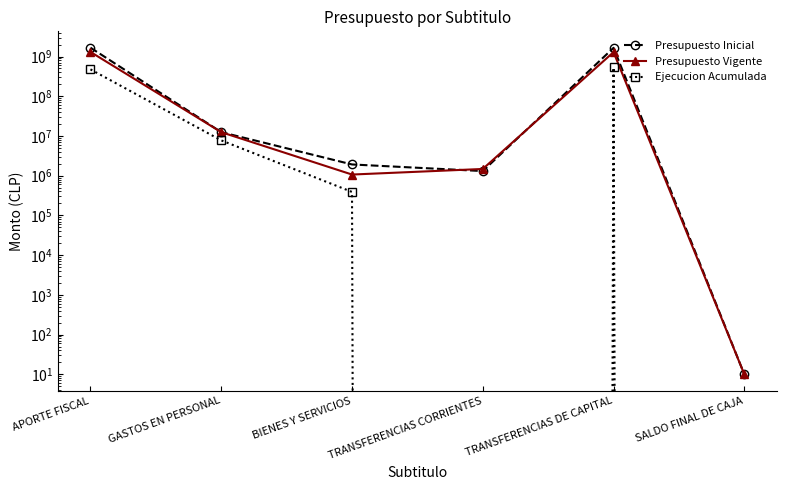

At how many categories does at least one series exceed 956503425?

2